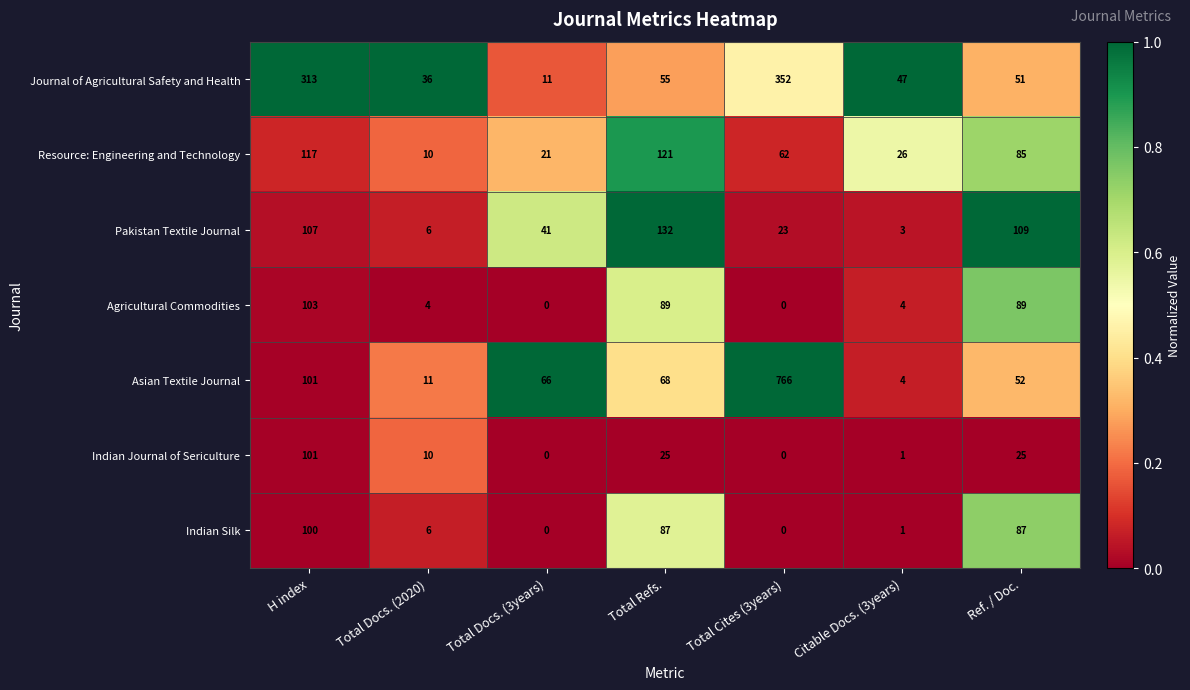

True or false: Agricultural Commodities has a value of 103 at H index.

True